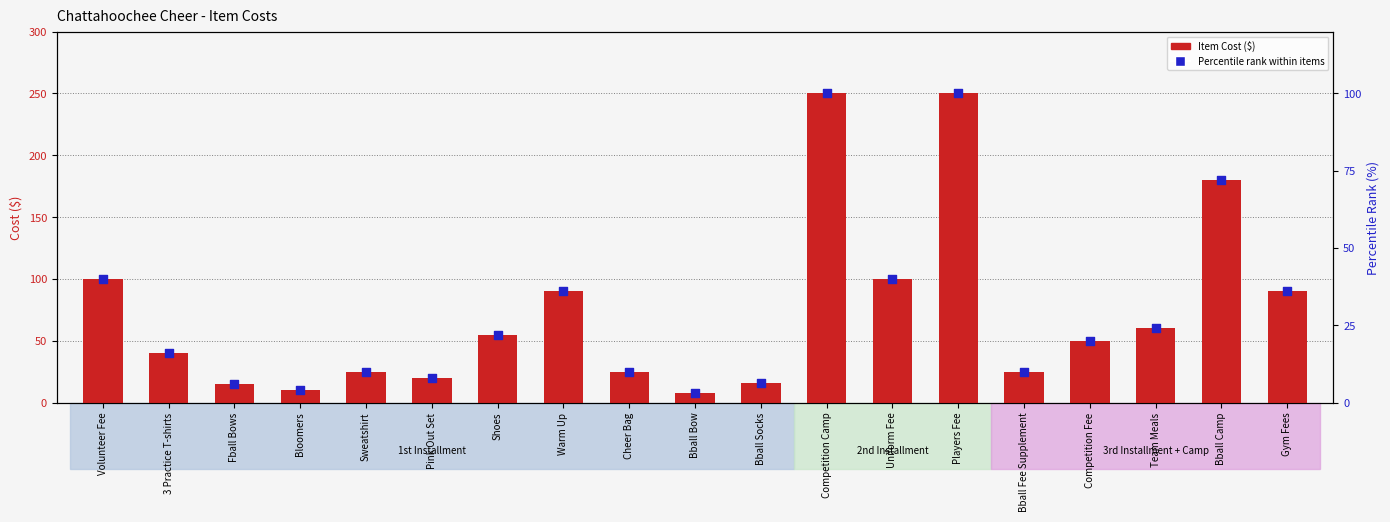

At how many categories does at least one series exceed 152?

3